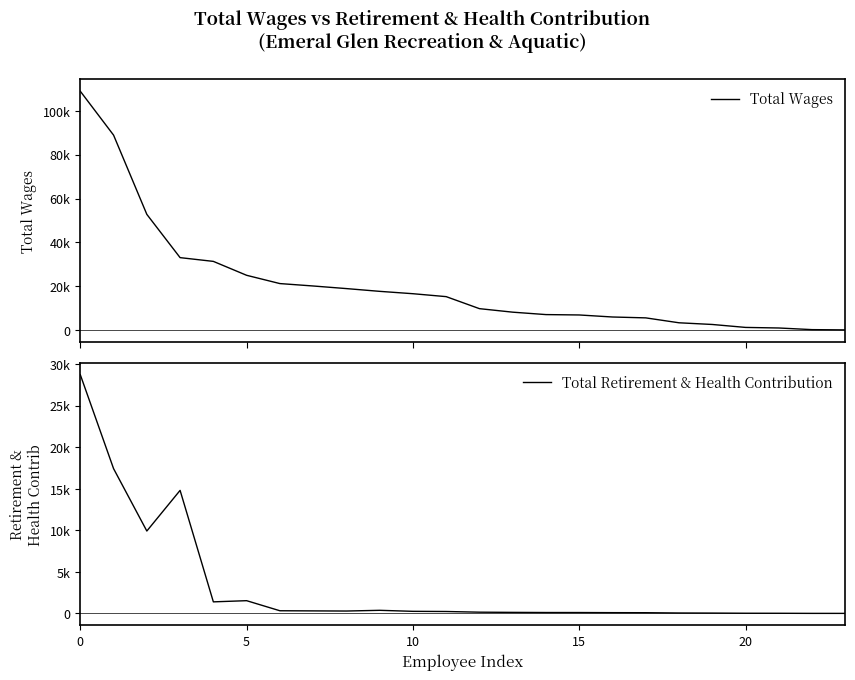

True or false: Total Retirement & Health Contribution and Total Wages cross at least once.

False